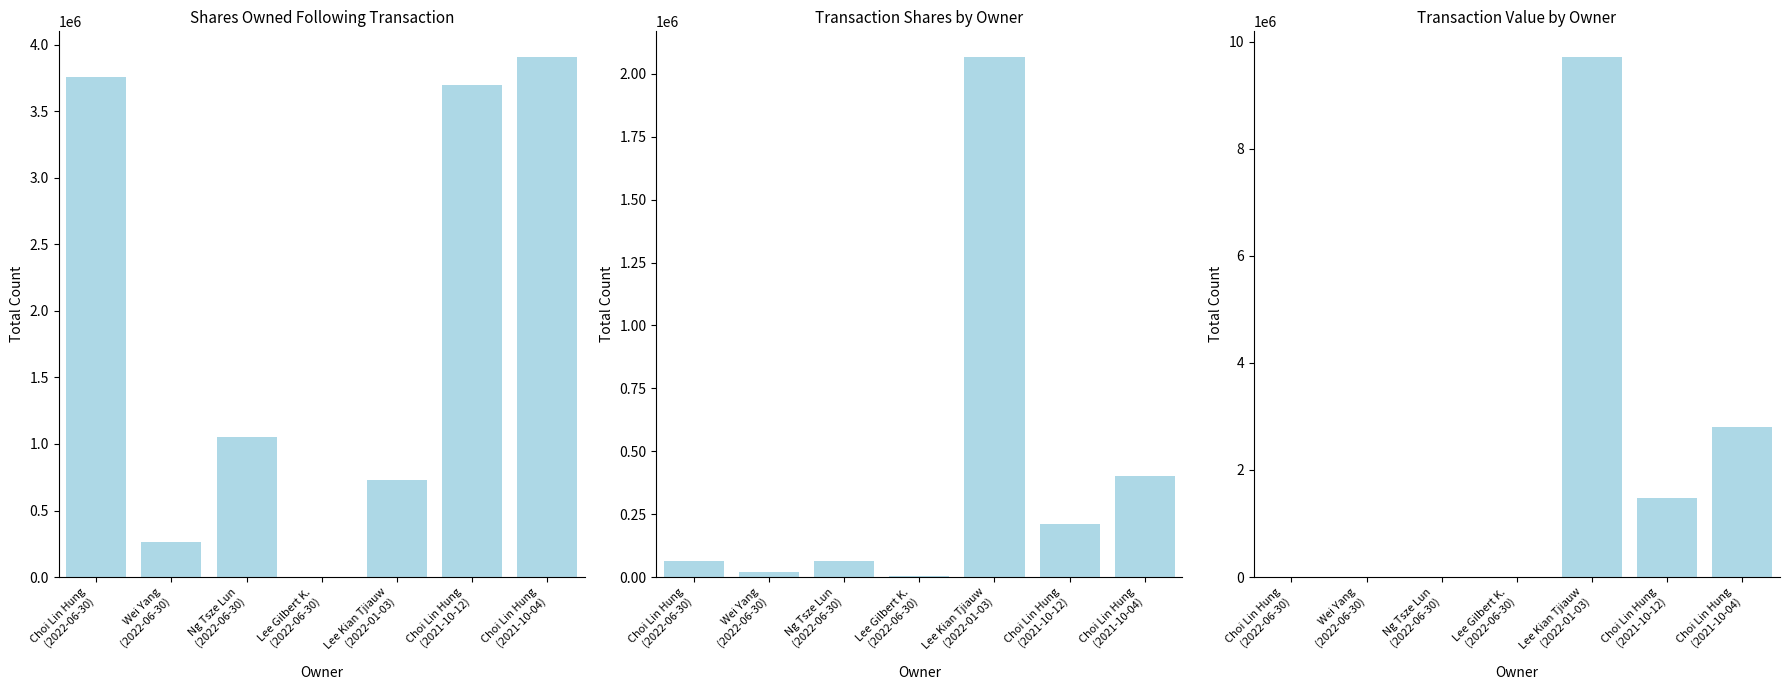

Reading left to right, what are all the values shown in this chart?

sharesOwnedFollowingTransaction: 3758775	259850	1051494	3350	732303	3695875	3905875
transactionShares: 62900	18500	62900	3350	2065728	210000	400000
transactionValue: 0	0	0	0	9708922	1470000	2800000